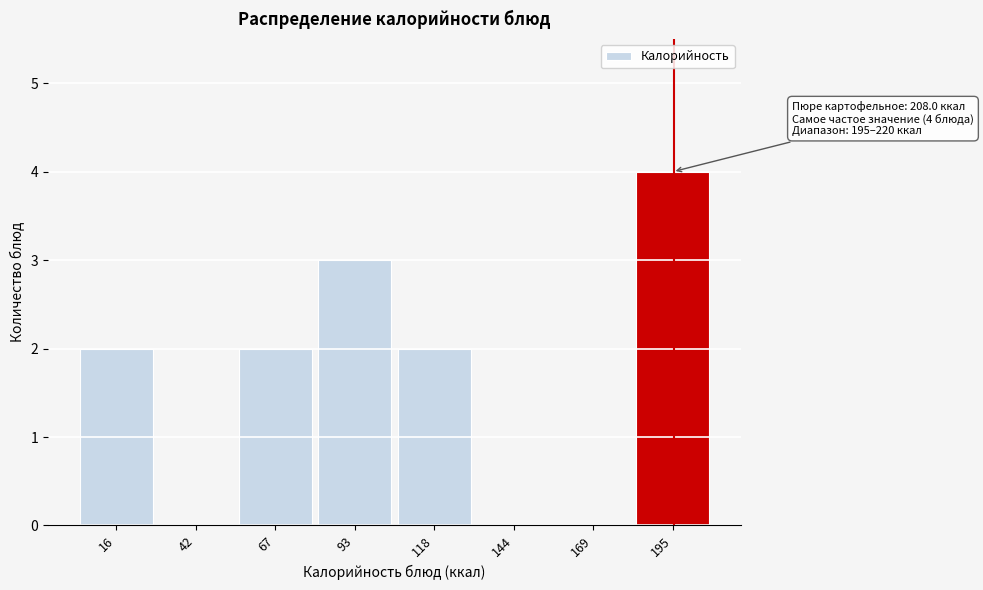

Reading right to left, extract all data points from this chart.

195=4	169=0	144=0	118=2	93=3	67=2	42=0	16=2